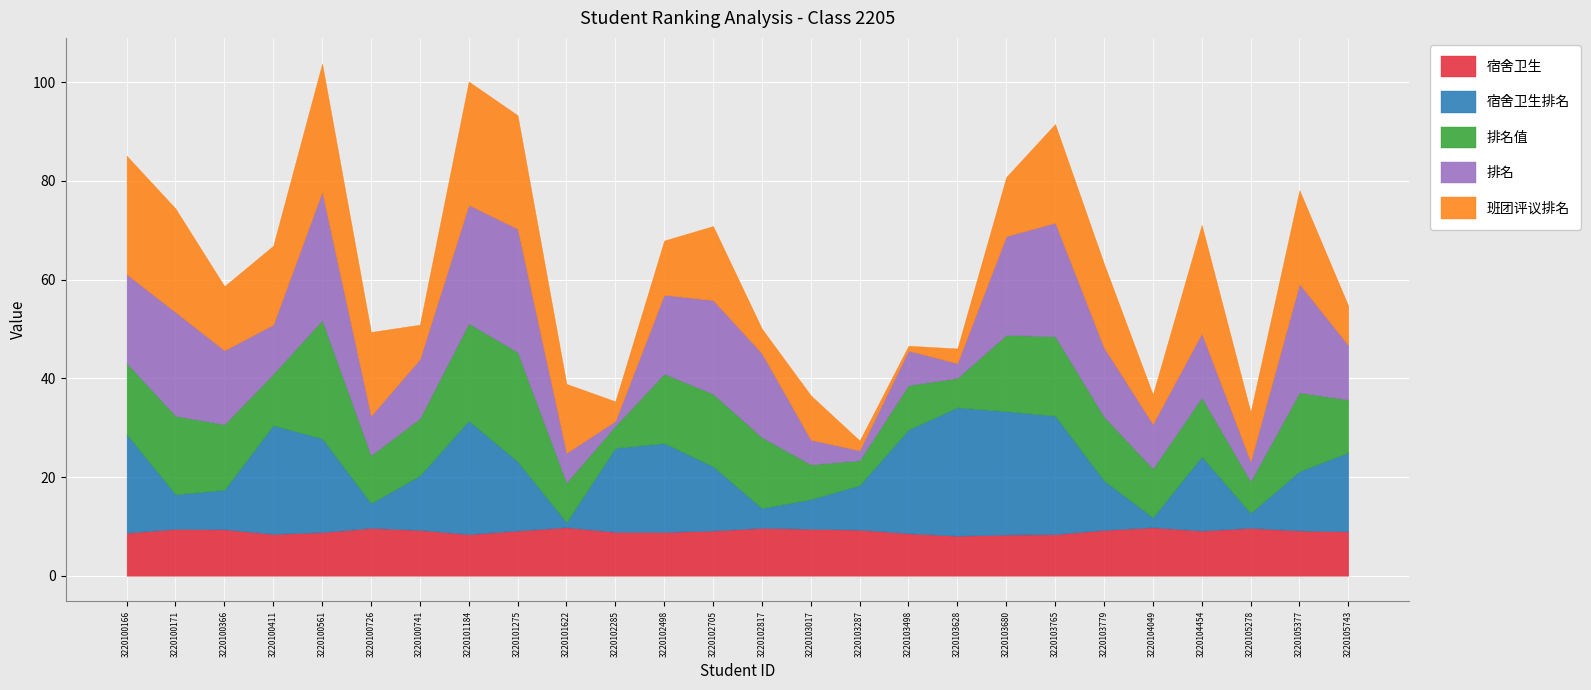

Rank the series by their maximum value, from highest to lowest.

宿舍卫生排名, 排名, 班团评议排名, 排名值, 宿舍卫生